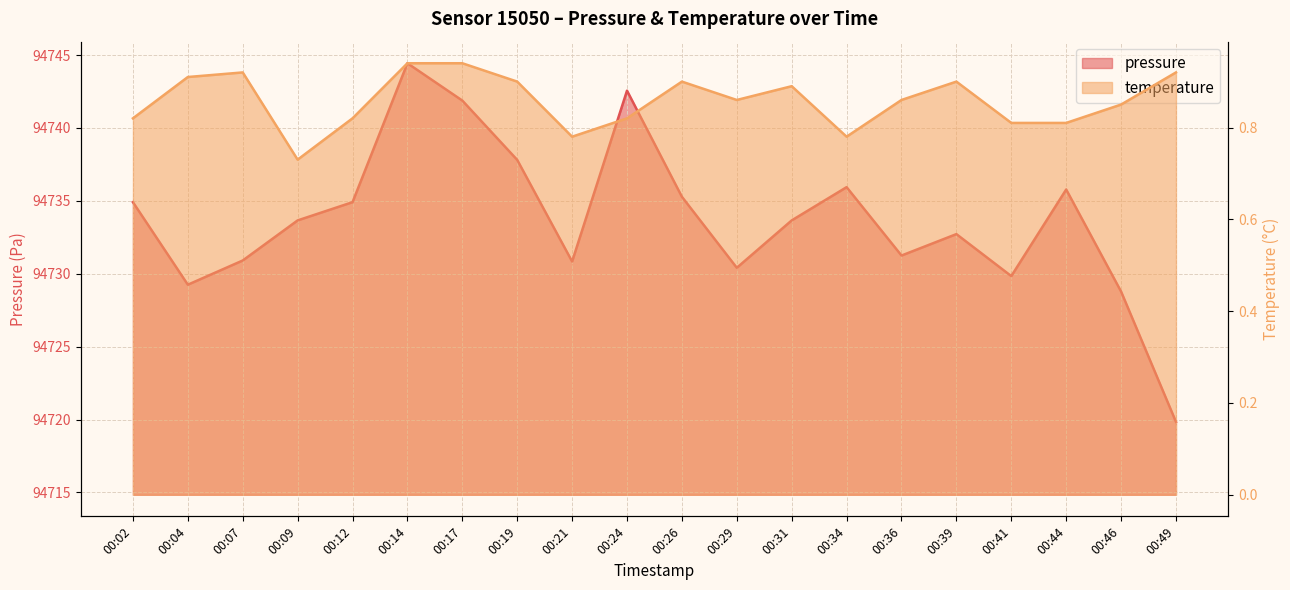

What is the average value of the temperature series?

0.9